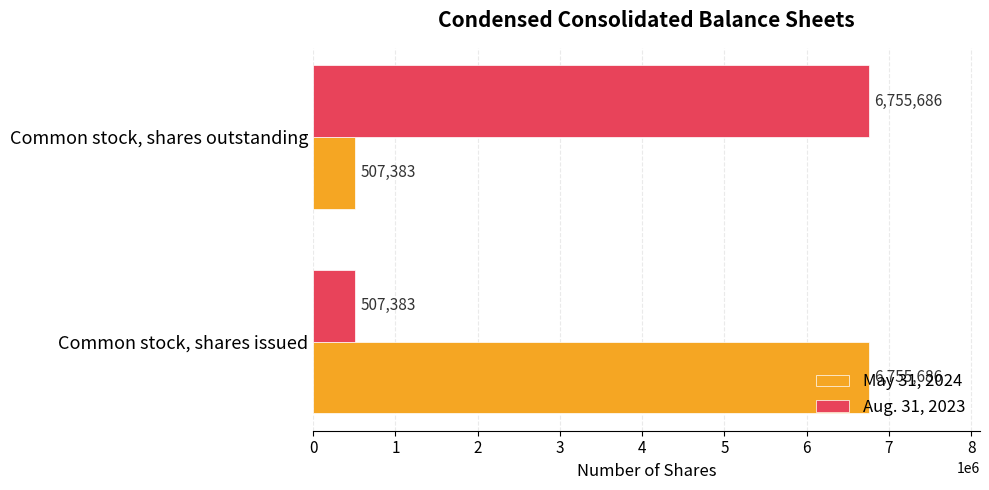

How many Aug. 31, 2023 values are between 507383 and 6755686?

2